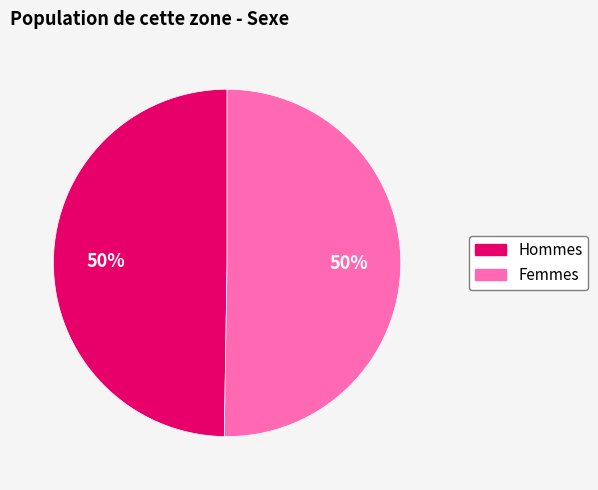

To the nearest percent, what is the average slice percentage?

50%